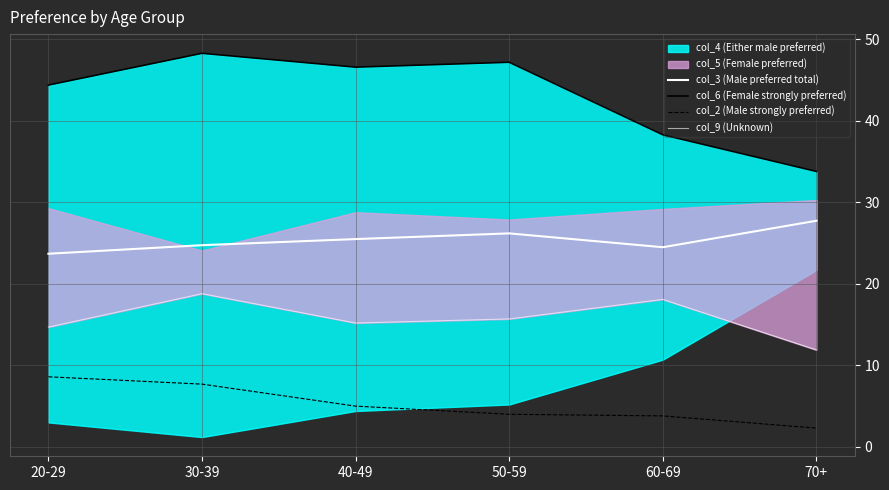

What is the average value of the col_9 (Unknown) series?

15.7